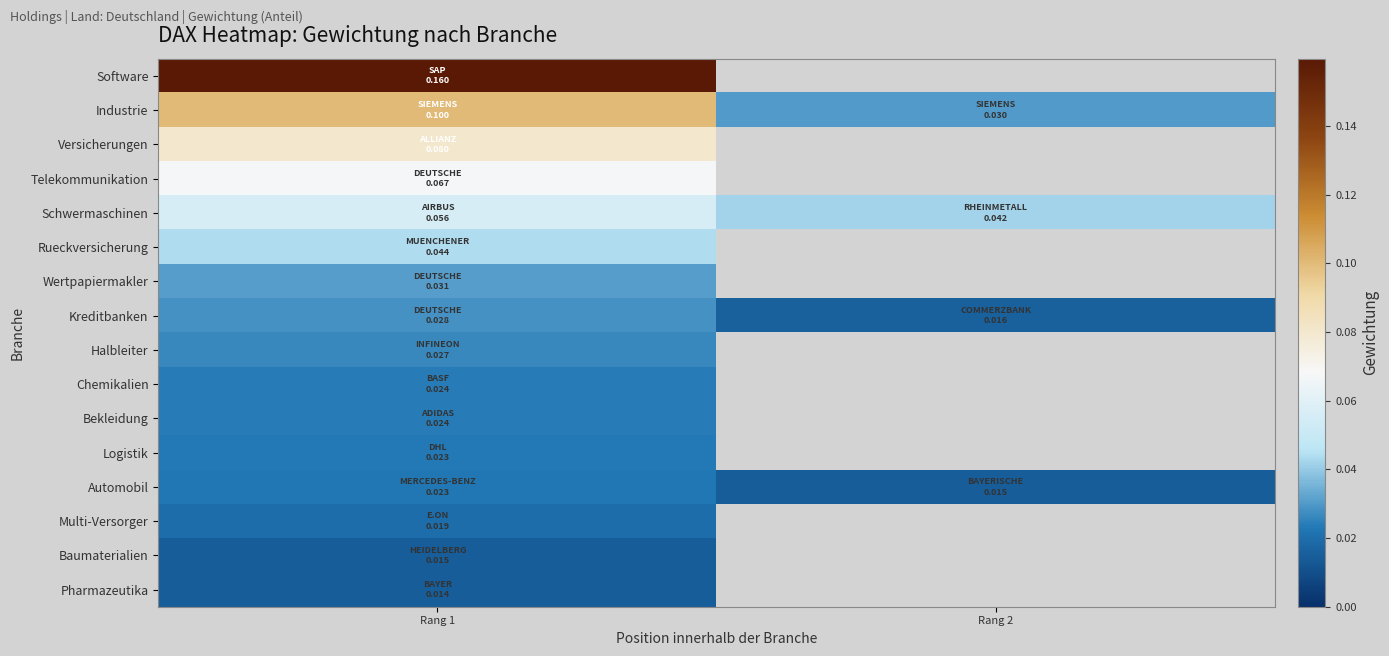

How many series are shown in this chart?

16